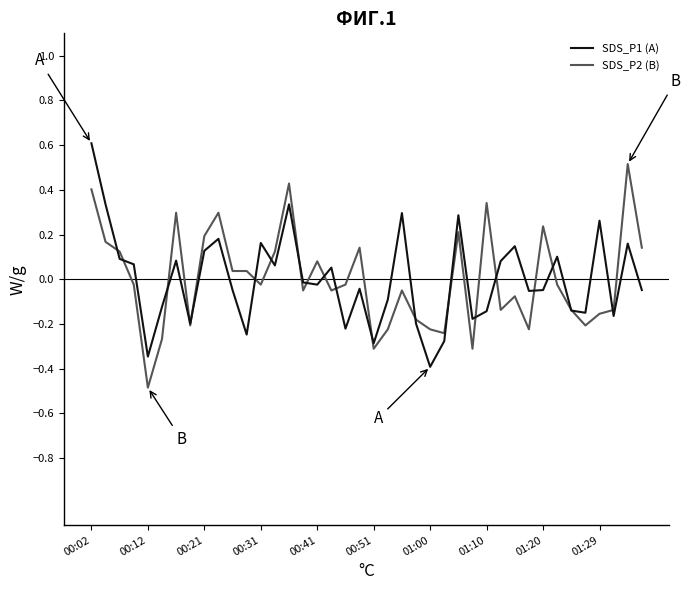

Rank the series by their maximum value, from lowest to highest.

SDS_P2 (B), SDS_P1 (A)